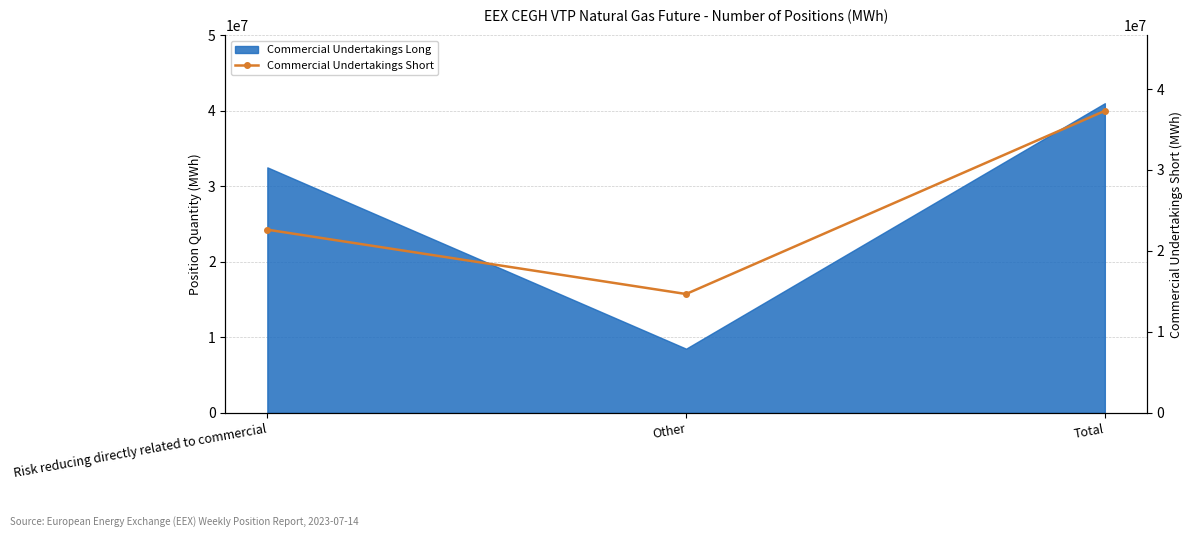

Count the values in the range 14672472 to 37289675.

3